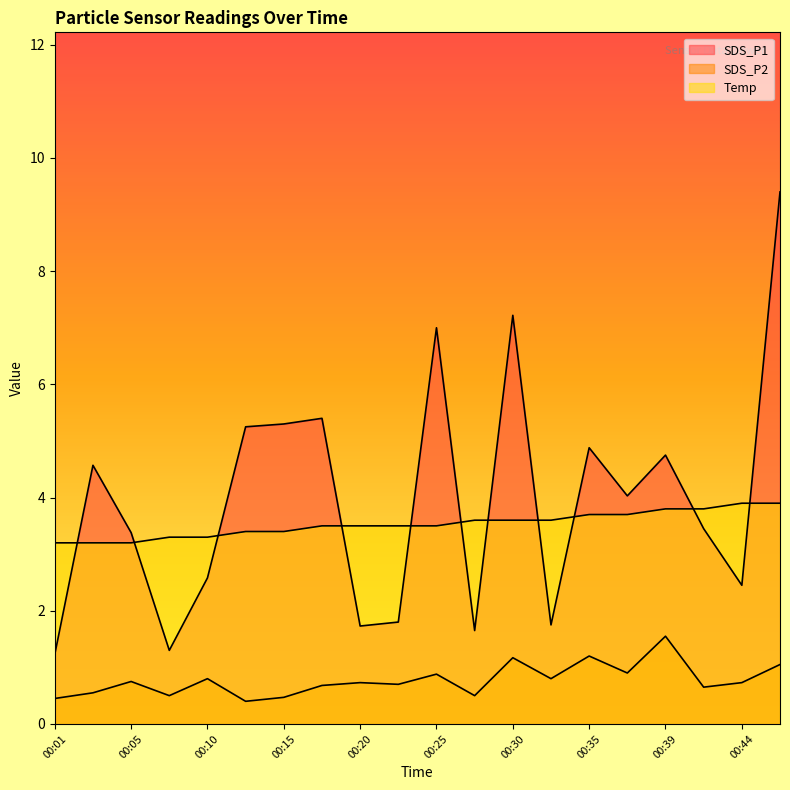

The value of SDS_P2 at 00:01 is 0.5. True or false?

True